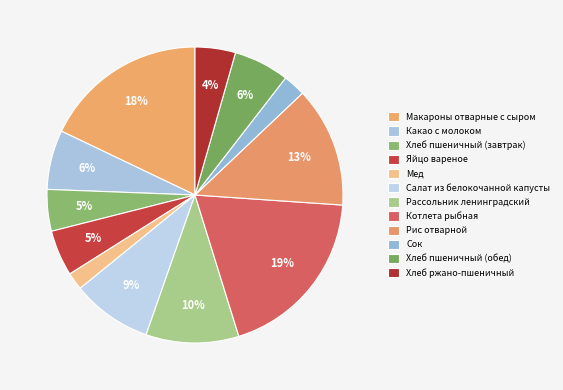

To the nearest percent, what is the average slice percentage?

8%